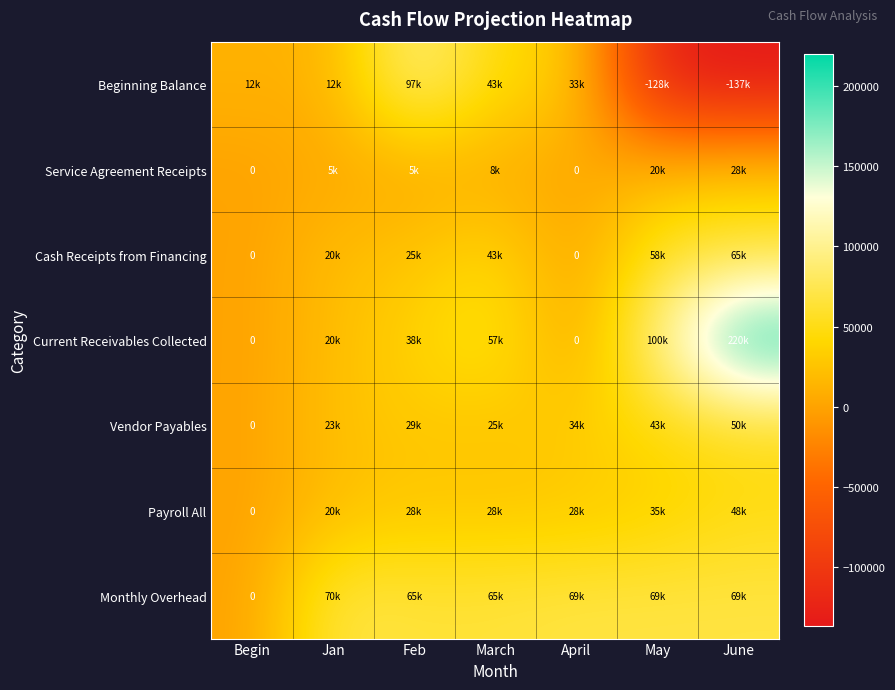

What is the total value across all series at May?

197000